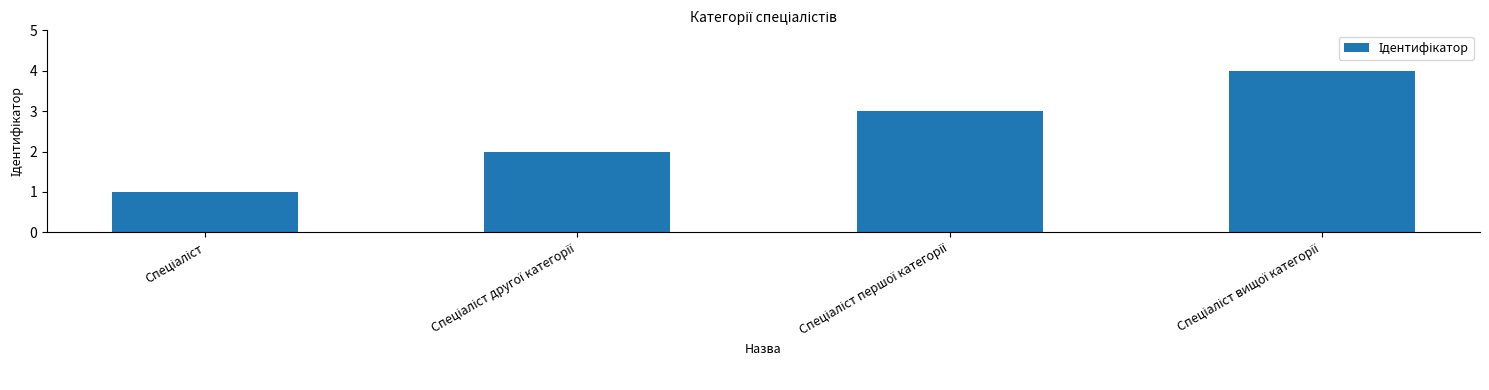

Reading left to right, what are all the values shown in this chart?

1	2	3	4